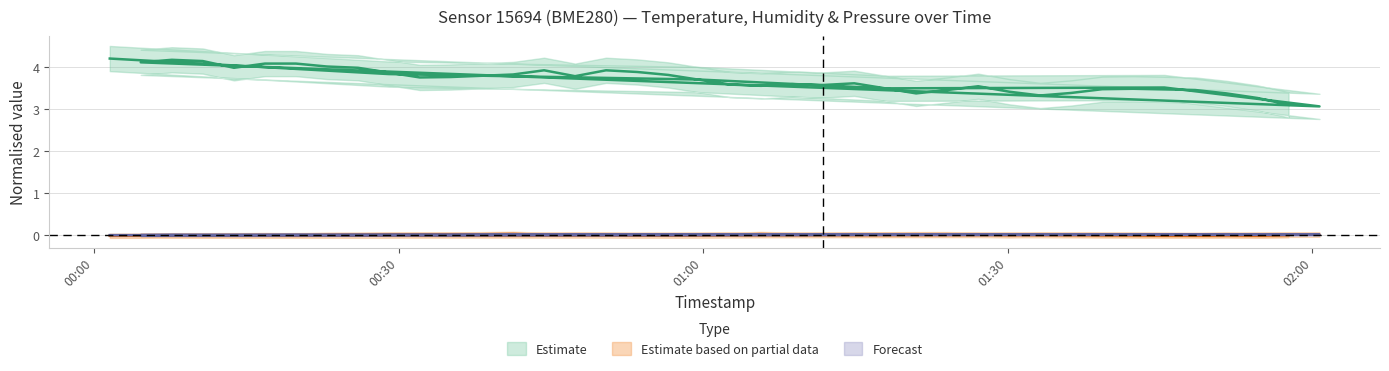

True or false: temperature and pressure intersect in this chart.

False